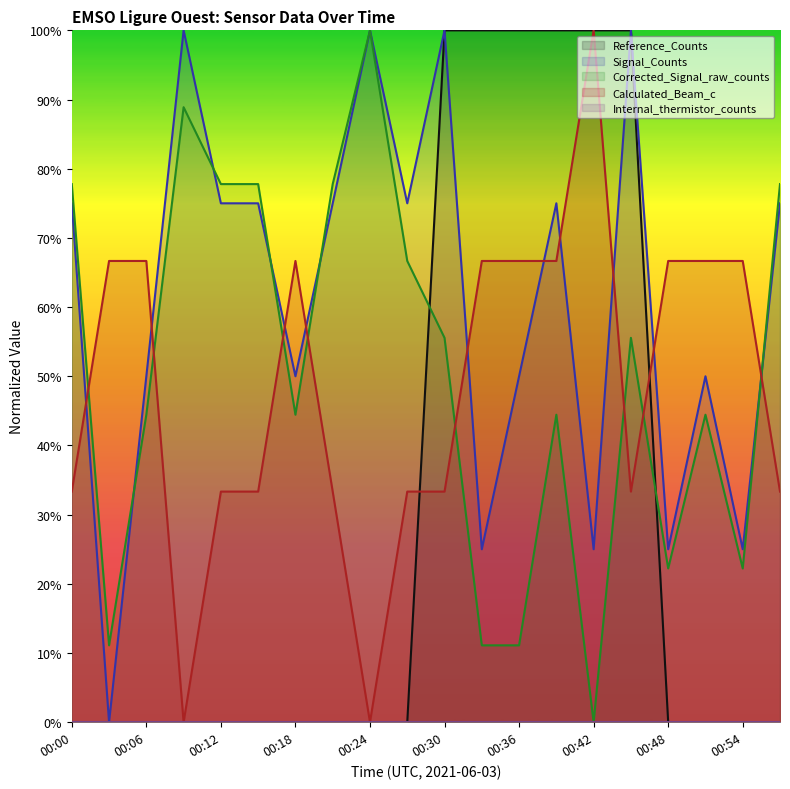

True or false: Reference_Counts and Signal_Counts intersect in this chart.

False